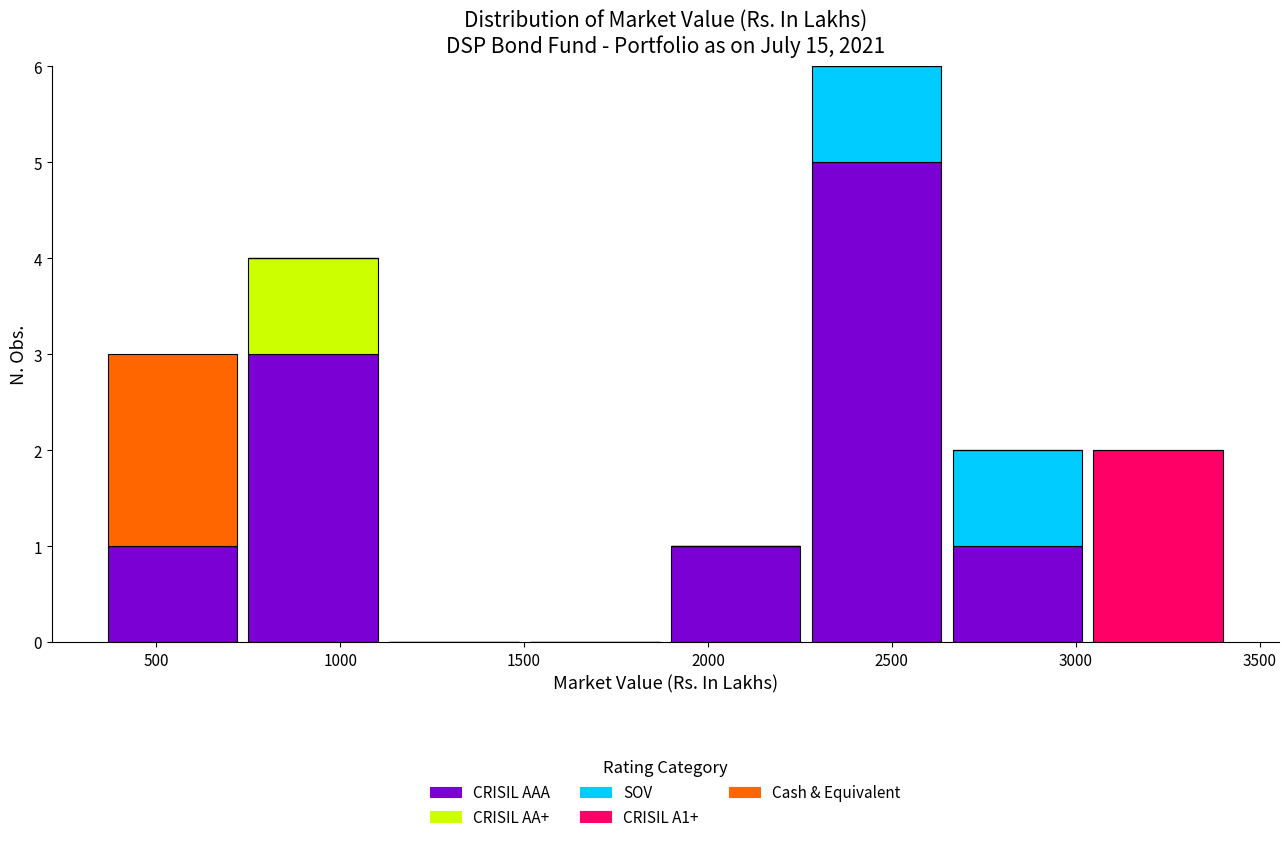

Reading left to right, transcribe this chart: for each stacked bar, give the range it covers on the x-axis and its total height. Neither the bar edges nor the heights are printed on the chart, so give them approximately, as read against the axes.

350 to 750: 3
750 to 1100: 4
1100 to 1500: 0
1500 to 1900: 0
1900 to 2250: 1
2250 to 2650: 6
2650 to 3050: 2
3050 to 3400: 2